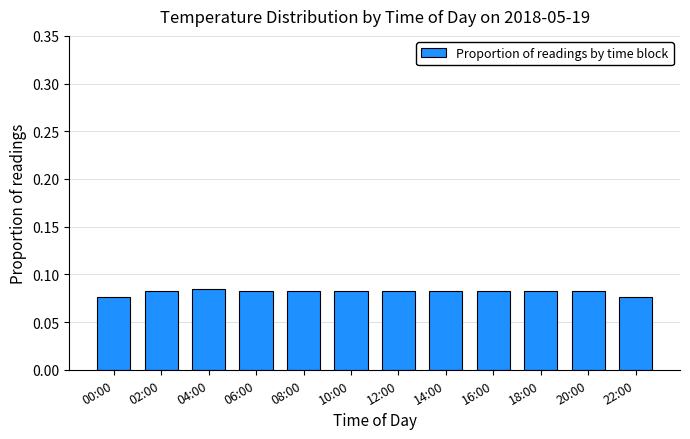

How many values are between 0 and 1?

12